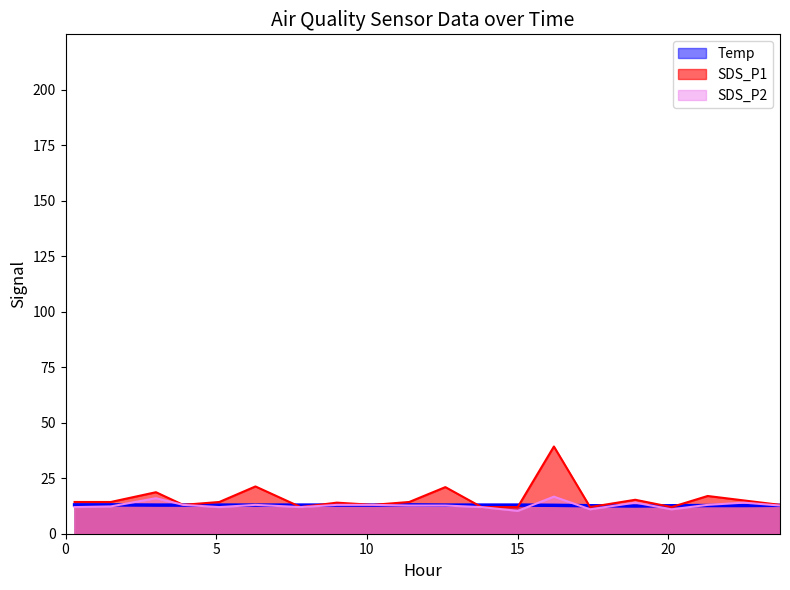

Is the value of SDS_P1 at 09:00 greater than the value of Temp at 08:00?

Yes